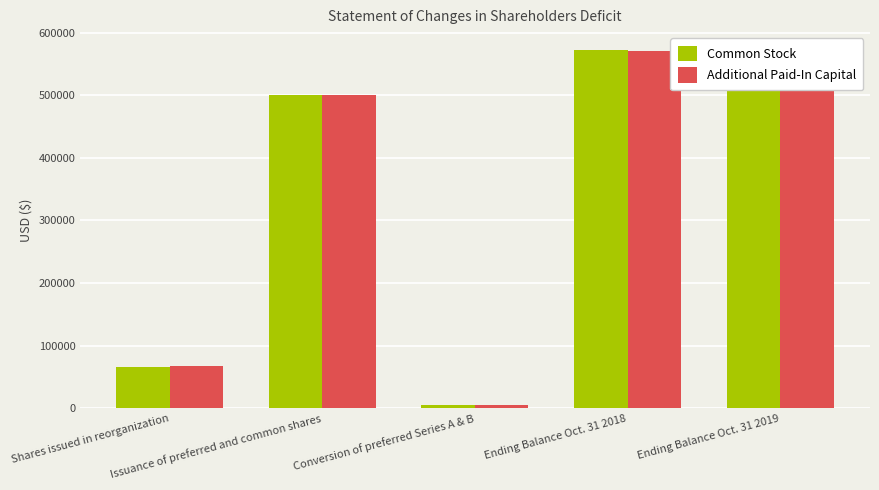

What is the sum of the Additional Paid-In Capital values at Issuance of preferred and common shares and Ending Balance Oct. 31 2019?

1044426